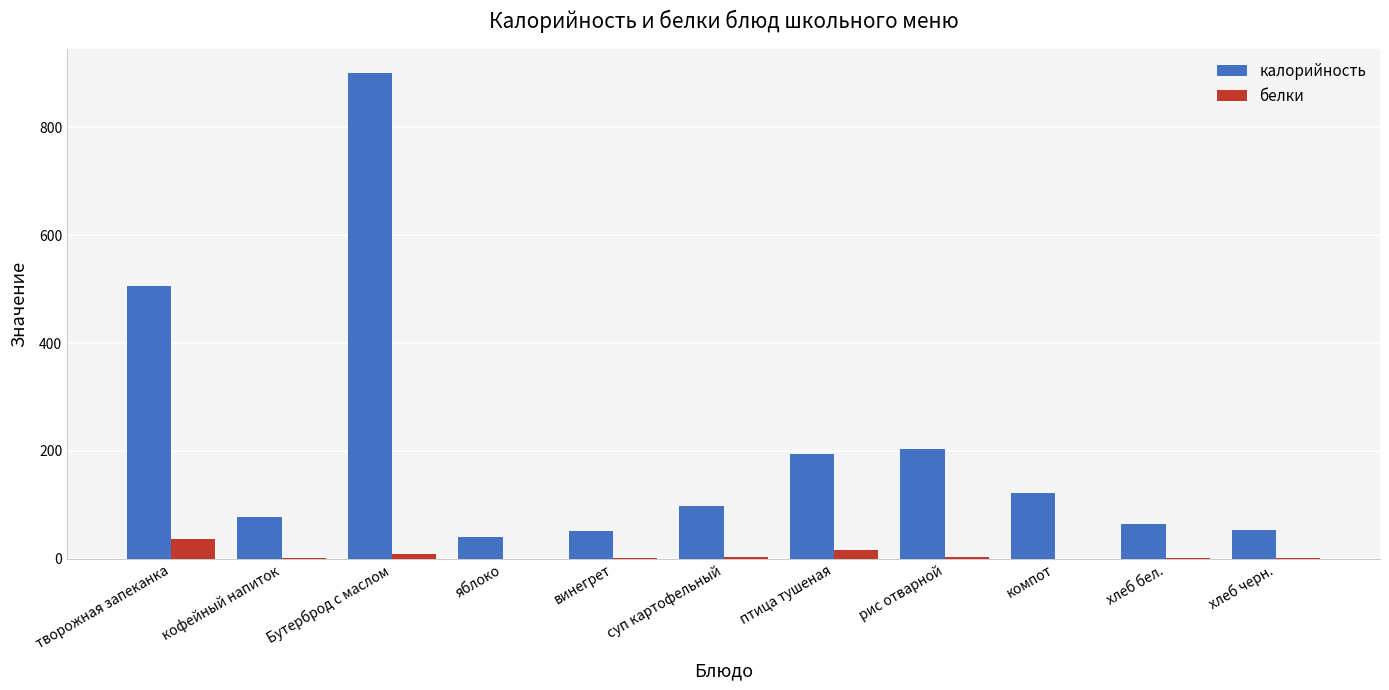

Which series has the largest total across all categories?

калорийность